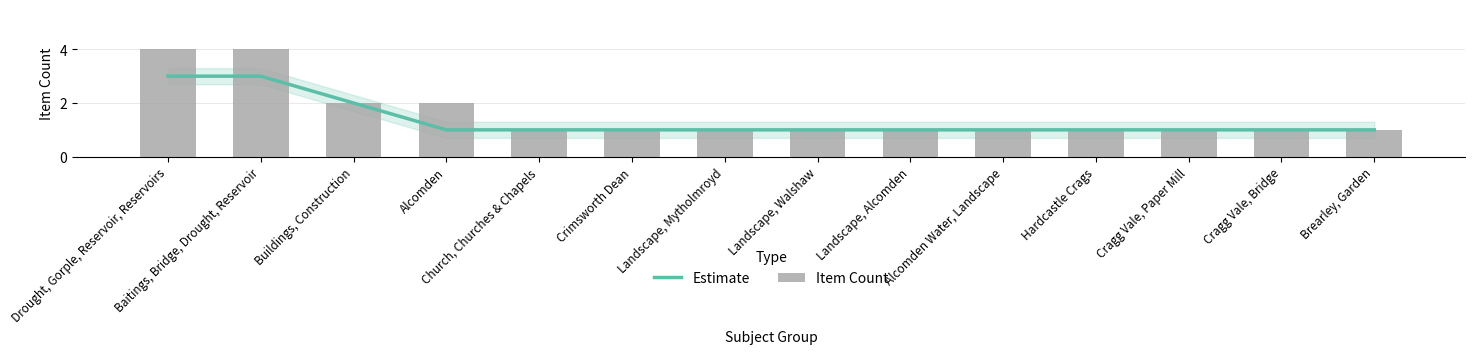

What are all the series names shown in the legend?

Estimate, Item Count